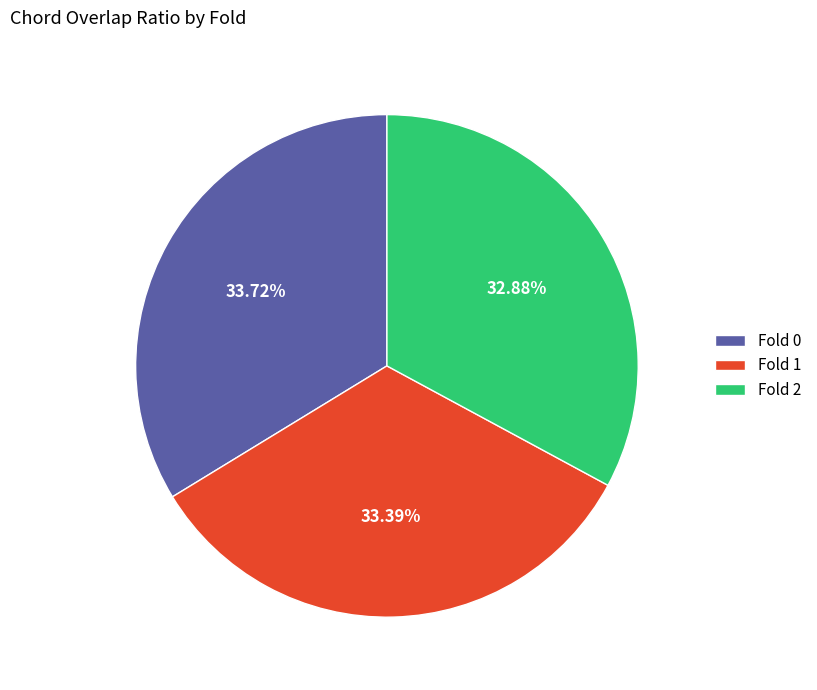

How many segments does this pie chart have?

3